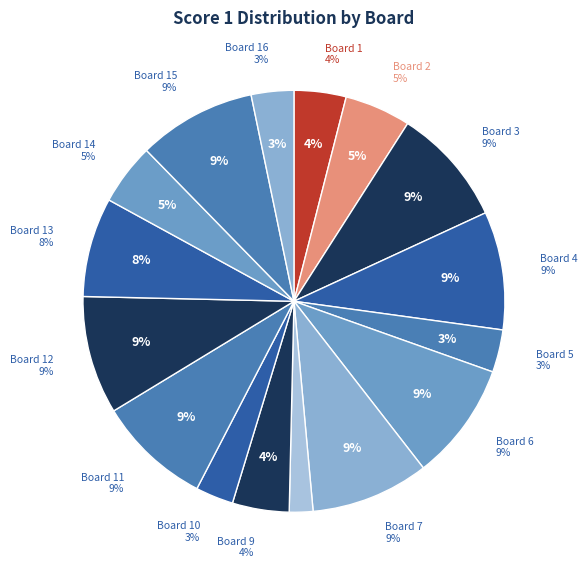

Is the sum of 9 and 11 greater than half?

No